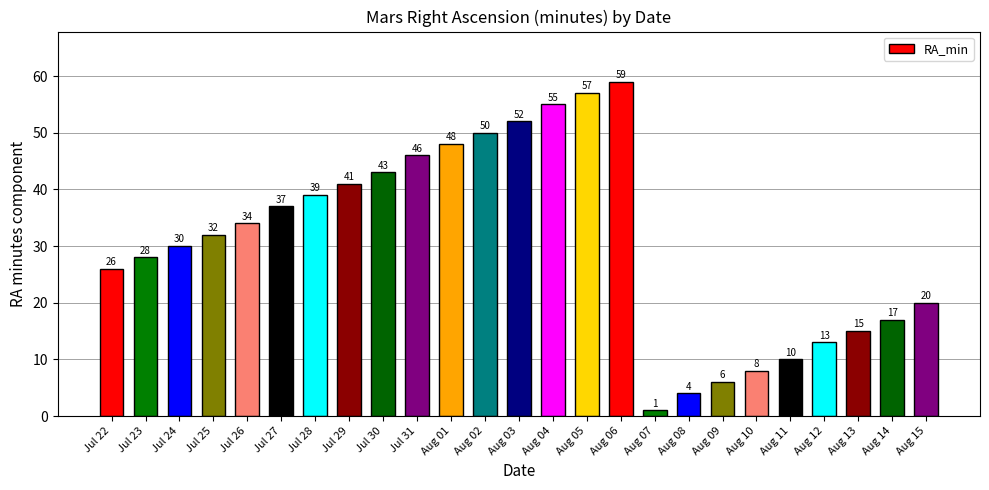

The chart shows a value of 39 at Jul 28. True or false?

True